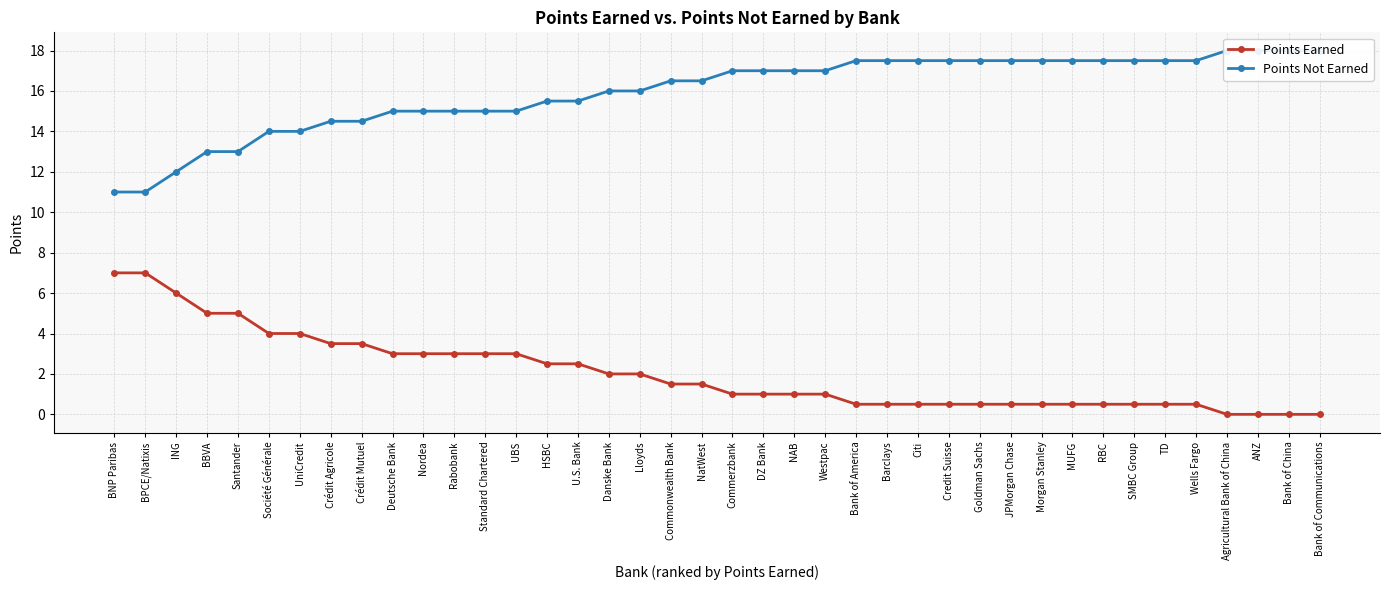

Where is Points Earned nearest to the value 3?

Deutsche Bank